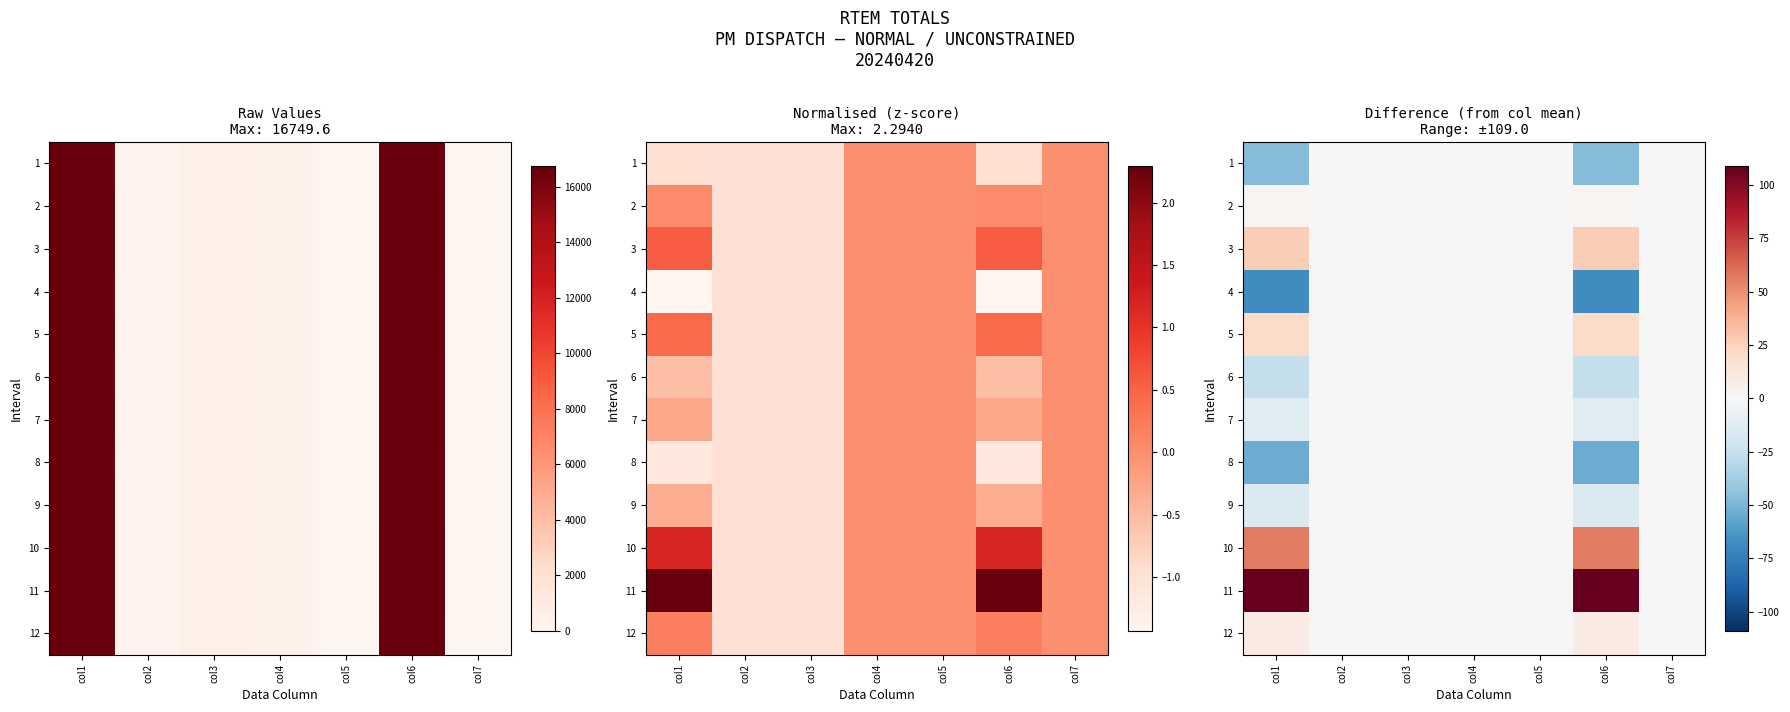

Where is 8 nearest to the value -26?

col3